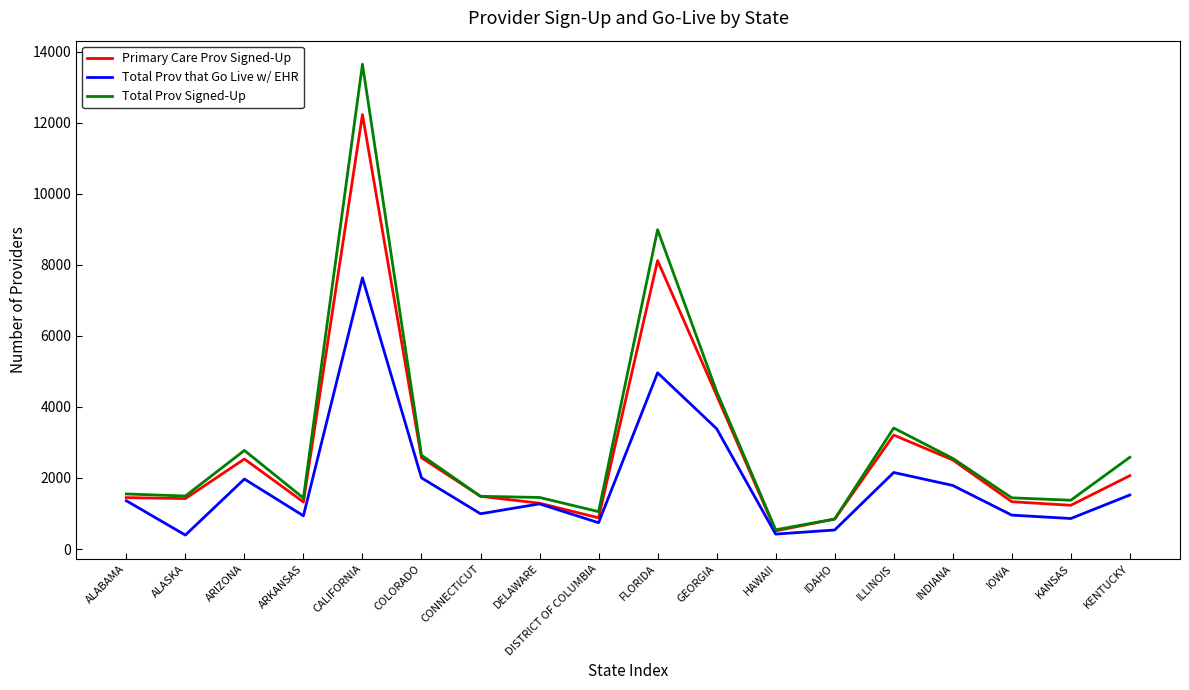

What is the average value of the Primary Care Prov Signed-Up series?

2739